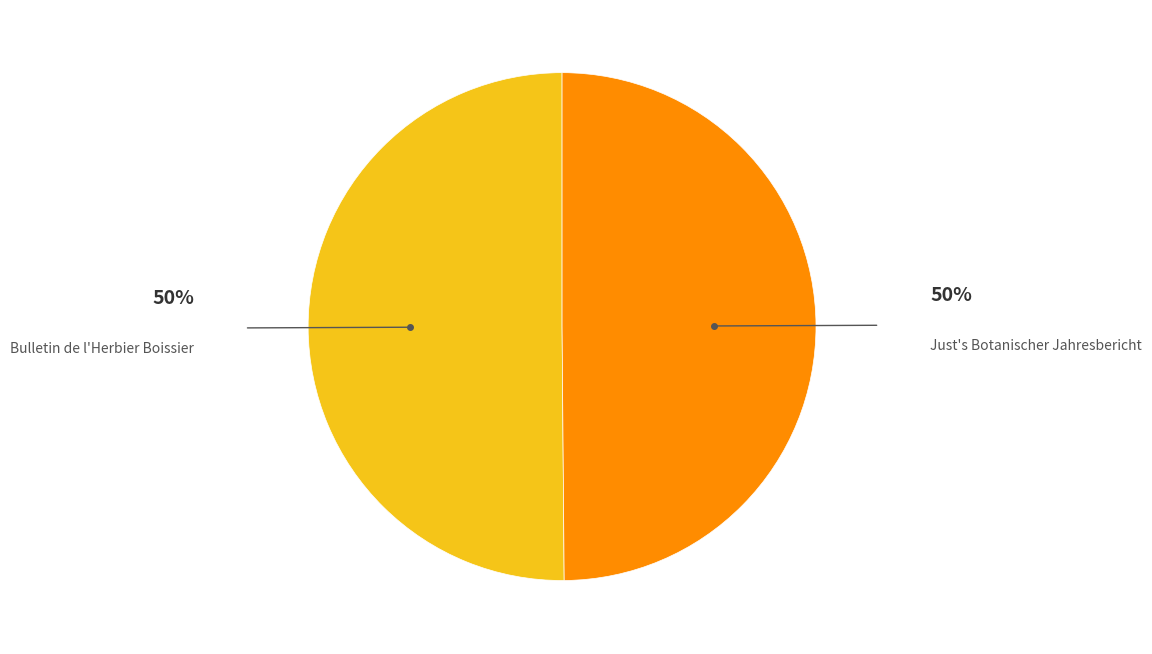

Rank the categories by value from highest to lowest.

Bulletin de l'Herbier Boissier, Just's Botanischer Jahresbericht